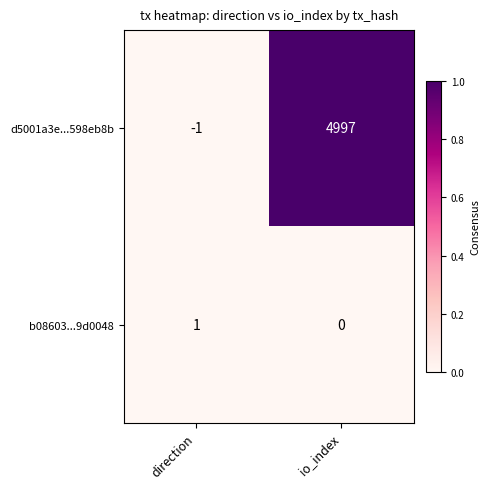

Rank the series by their maximum value, from lowest to highest.

b08603...9d0048, d5001a3e...598eb8b